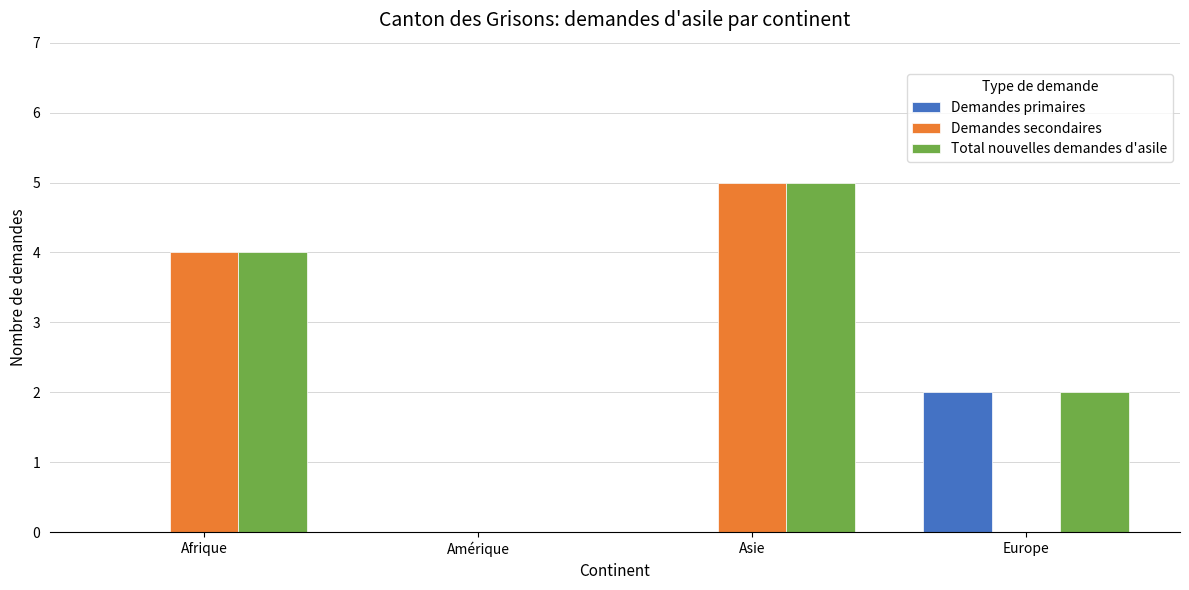

What is the average value of the Demandes secondaires series?

2